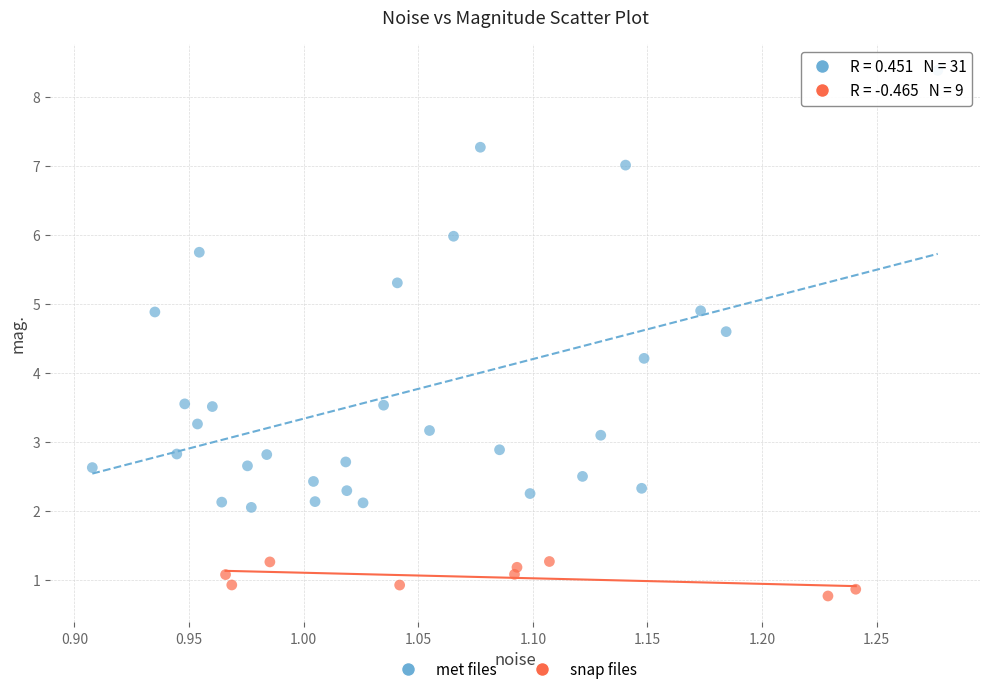

Which series reaches the maximum Y coordinate?

met files